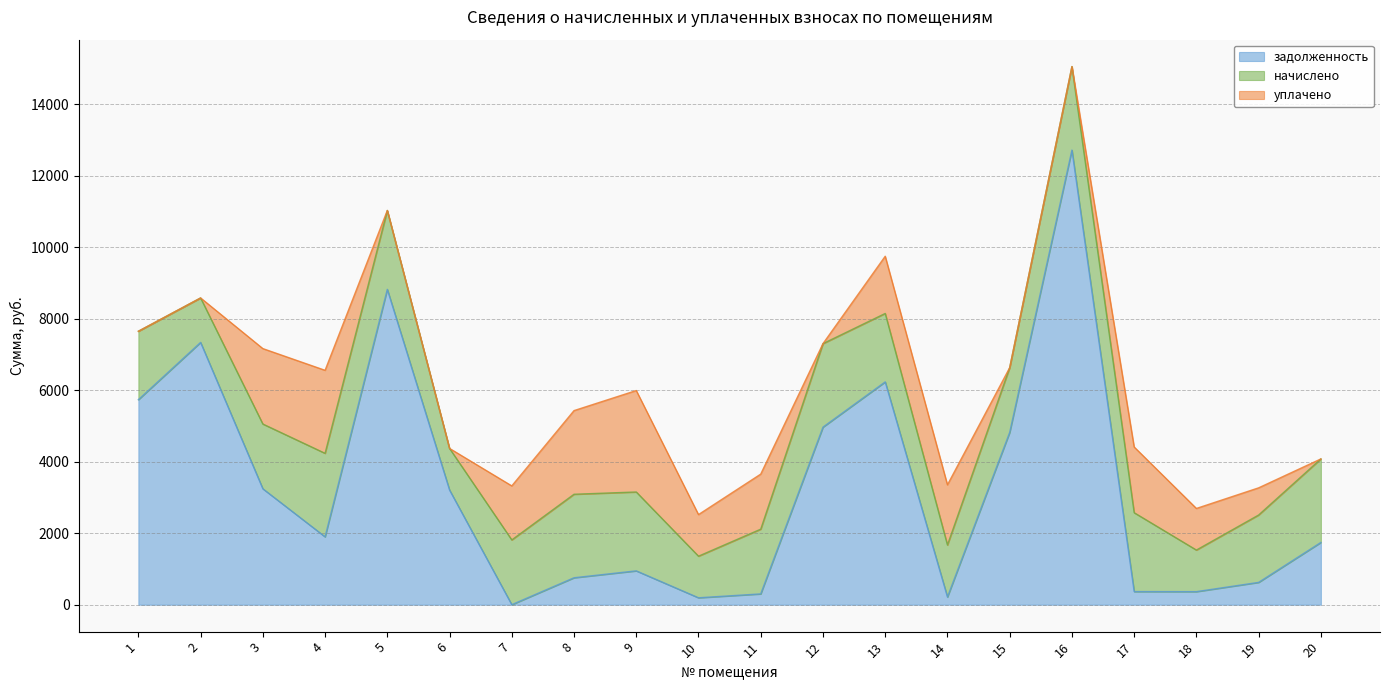

True or false: начислено has more than 0 points higher than both neighbors.

True